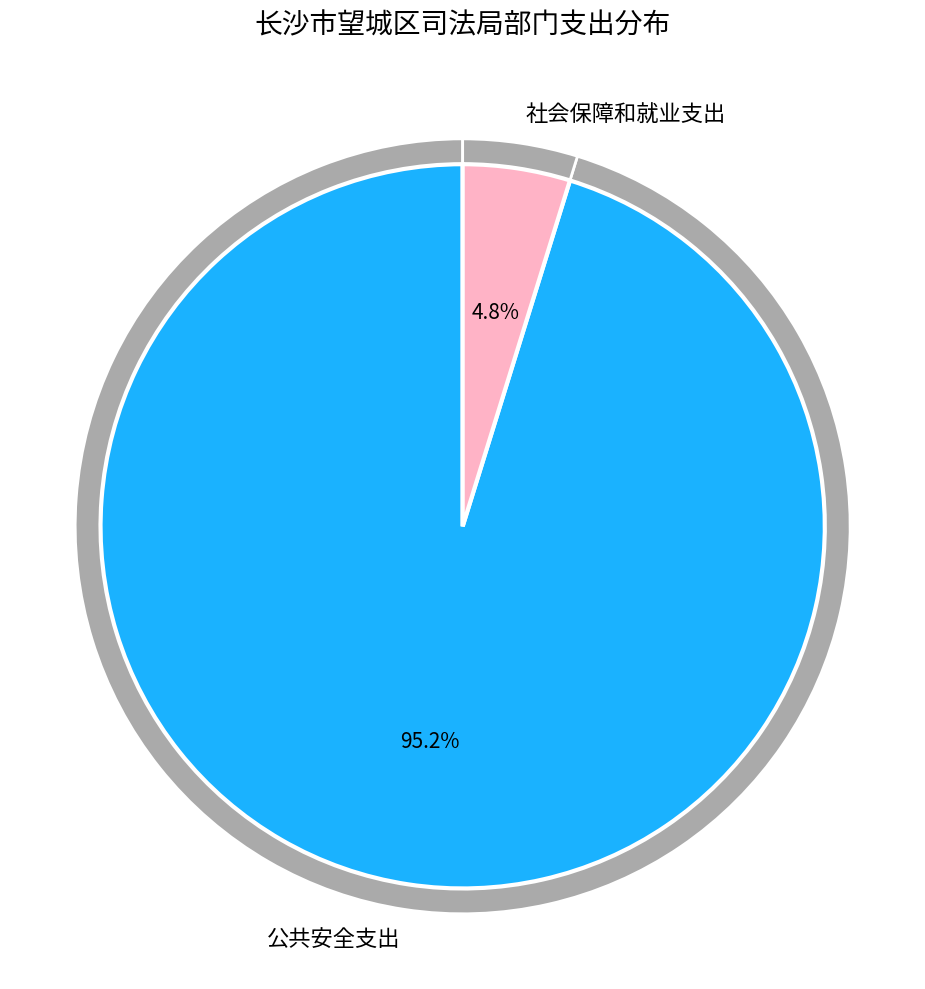

What percentage is the 社会保障和就业支出 slice, to the nearest percent?

5%